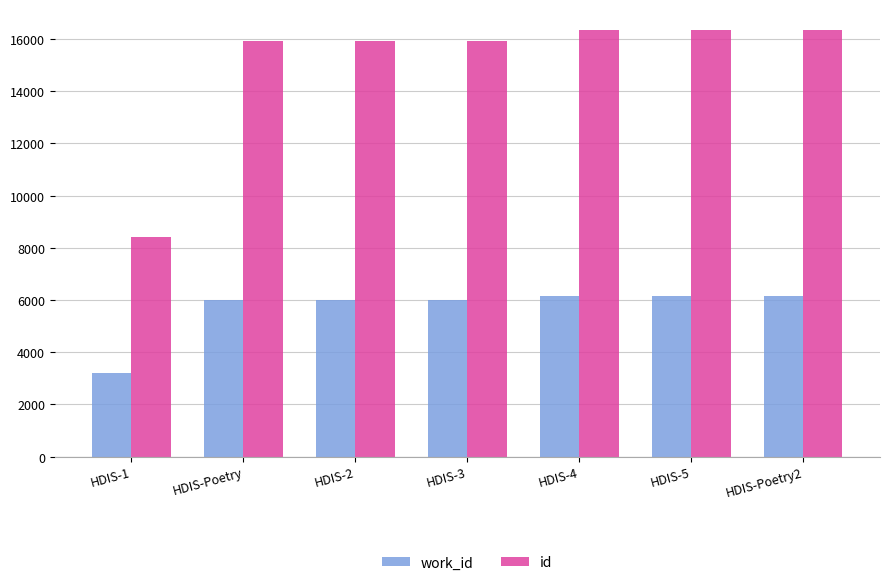

What is the greatest value displayed?

16333